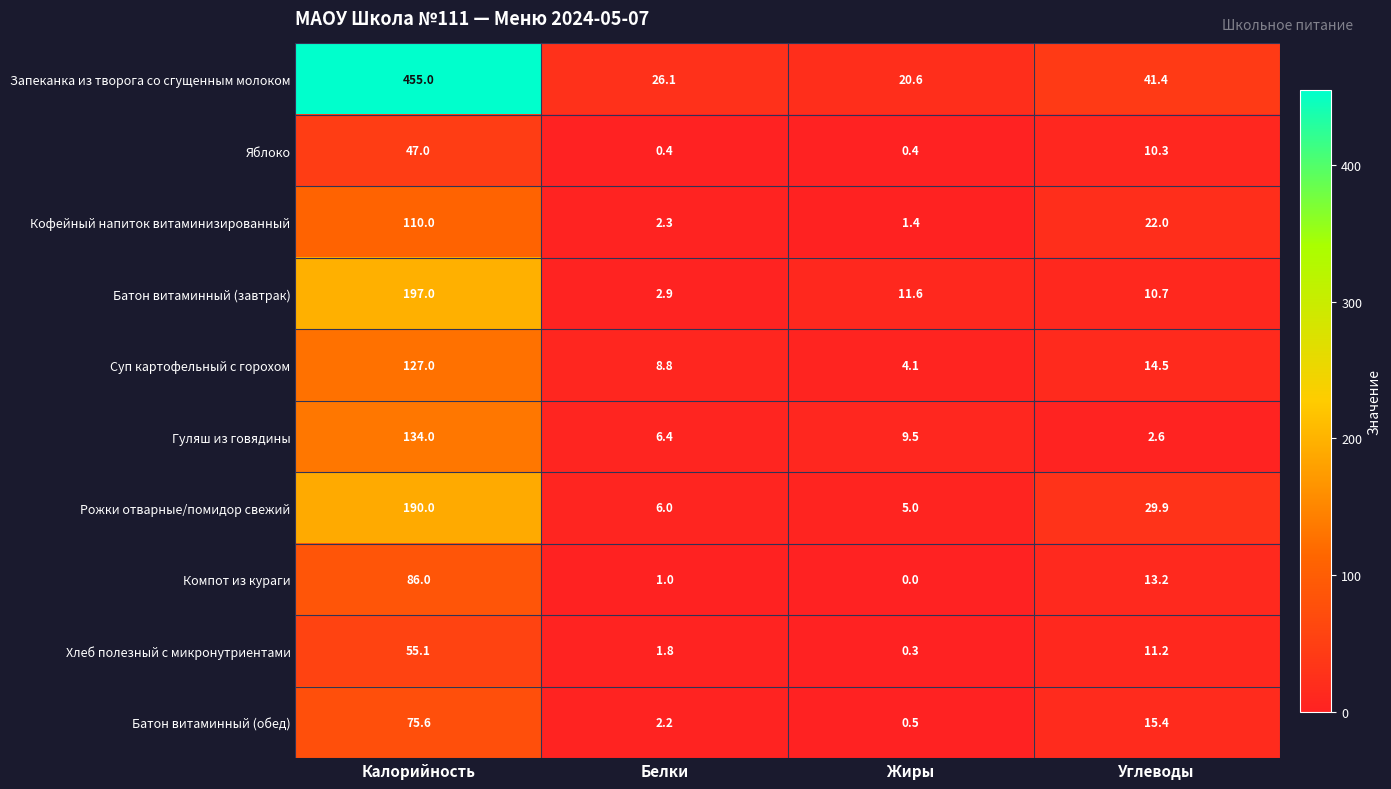

At which label does Рожки отварные/помидор свежий first exceed 29?

Калорийность